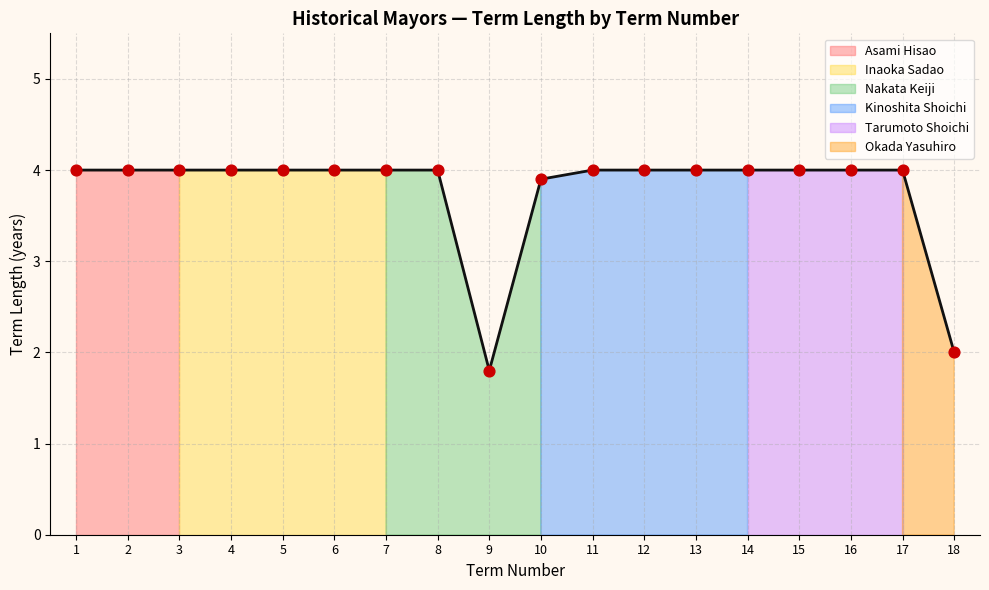

What is the change in value from 4 to 18?

-2.0